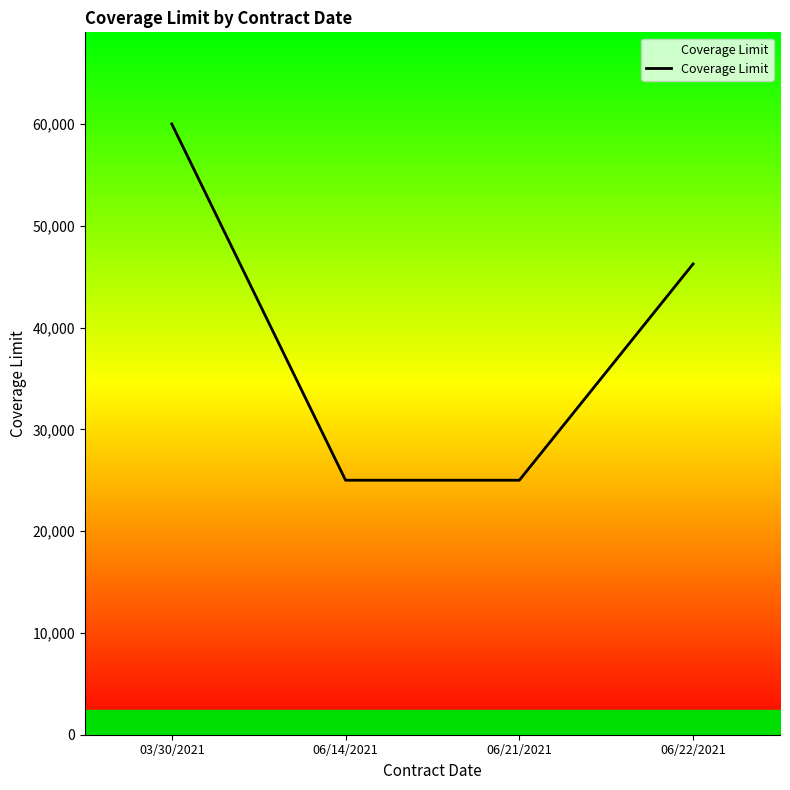

Reading right to left, extract all data points from this chart.

06/22/2021=46250	06/21/2021=25000	06/14/2021=25000	03/30/2021=60000